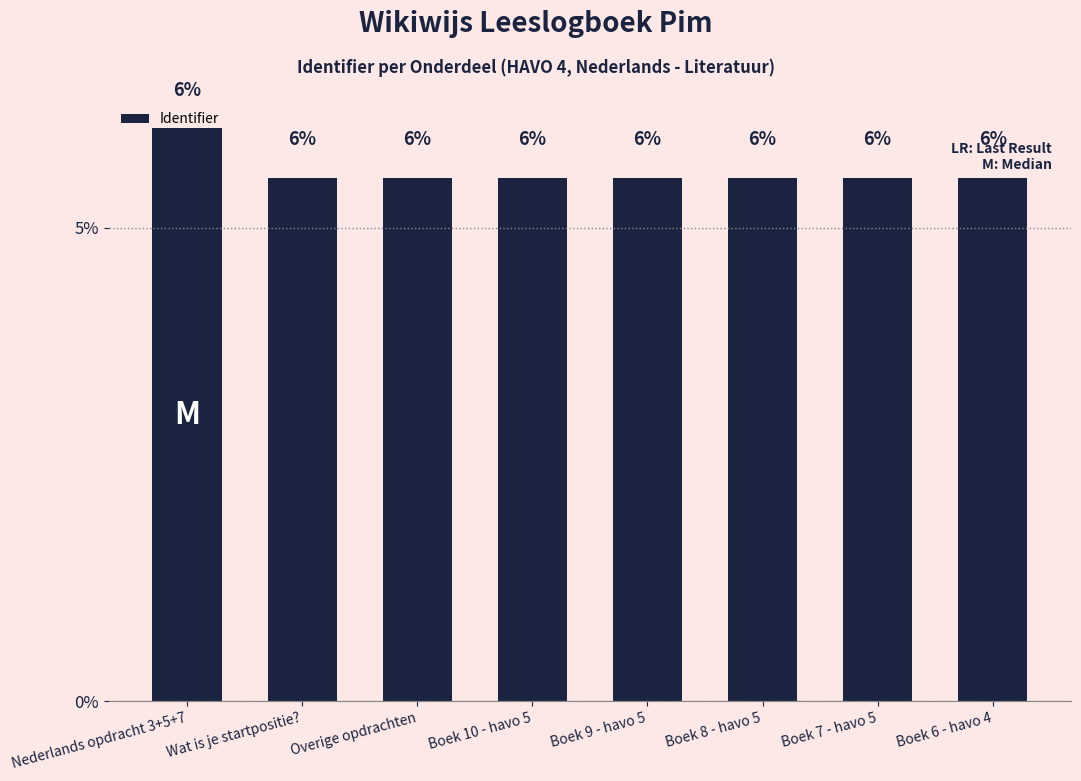

How many distinct data groups are displayed?

1